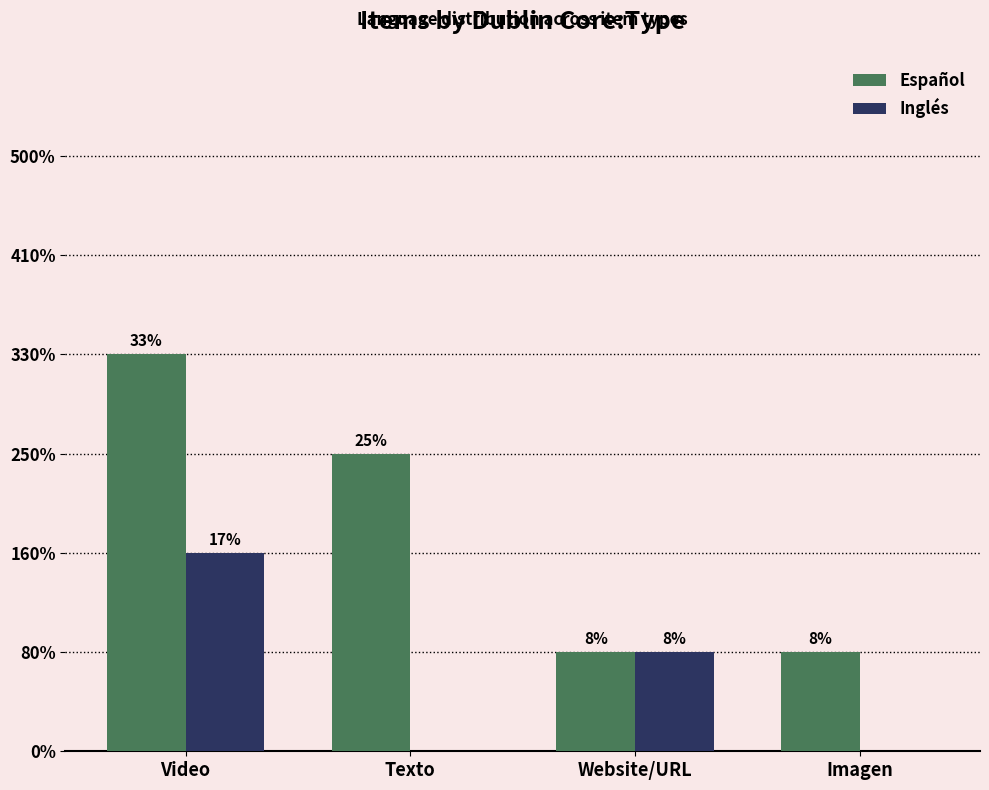

Does the chart contain stacked bars?

No